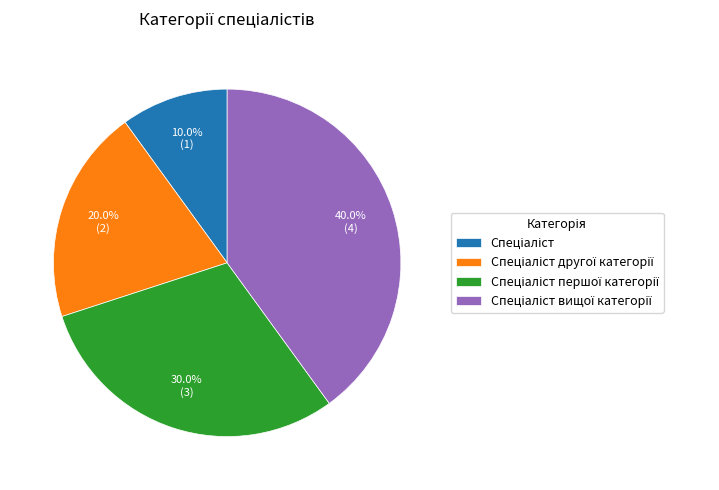

Does any single category account for the majority?

No